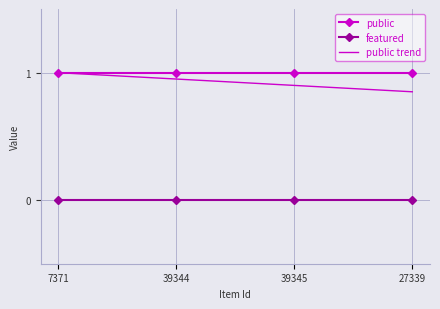

Which category has the lowest value in the public trend series?

27339